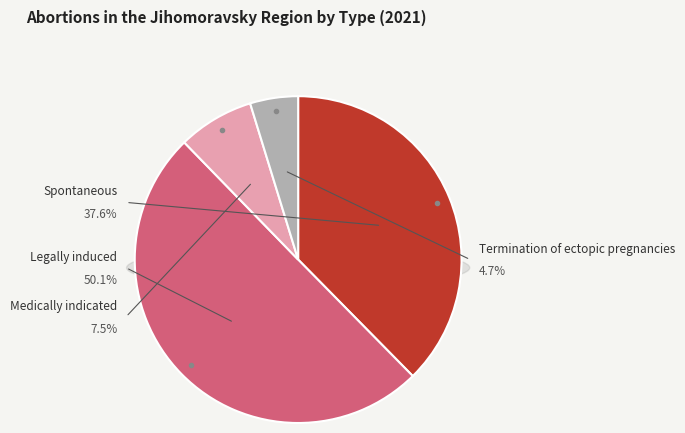

How many segments does this pie chart have?

4